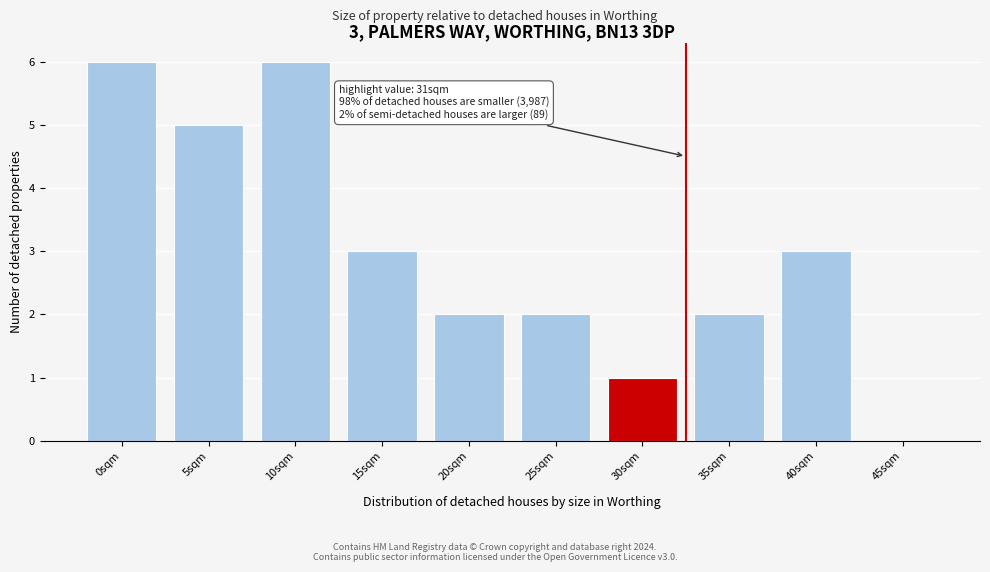

Reading right to left, extract all data points from this chart.

45sqm=0	40sqm=3	35sqm=2	30sqm=1	25sqm=2	20sqm=2	15sqm=3	10sqm=6	5sqm=5	0sqm=6